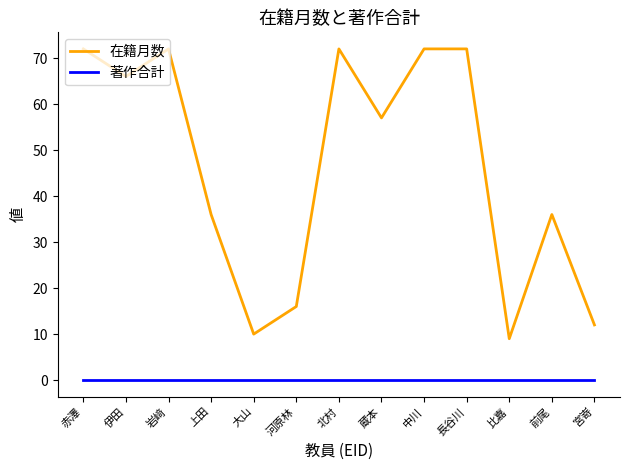

Is this an area chart (filled region under the line)?

No